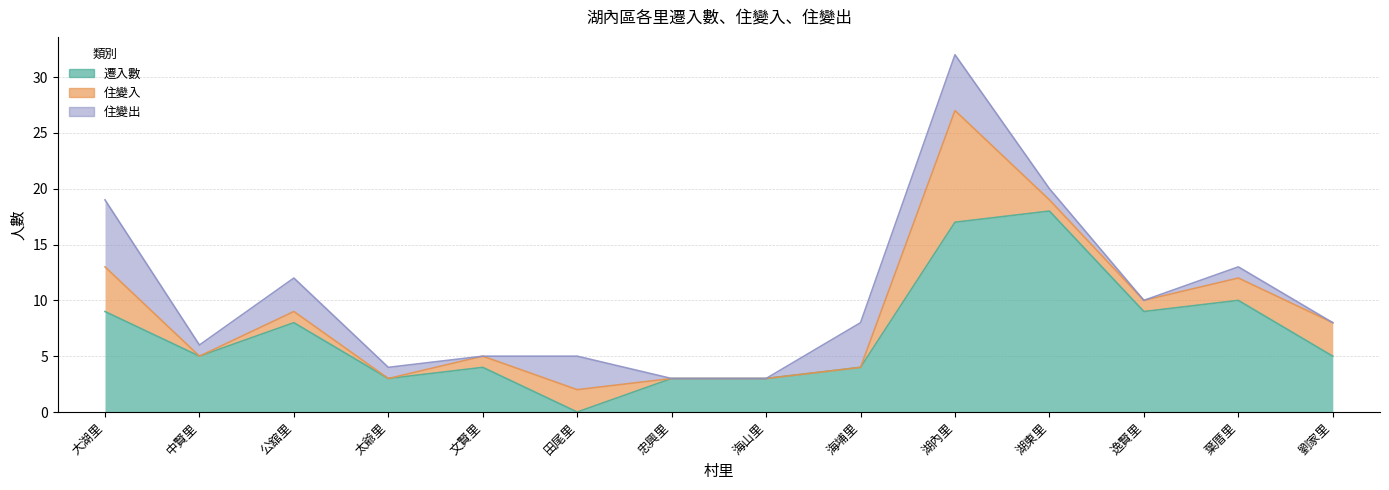

What is the value of the 住變入 point at the 10th from the left?

10